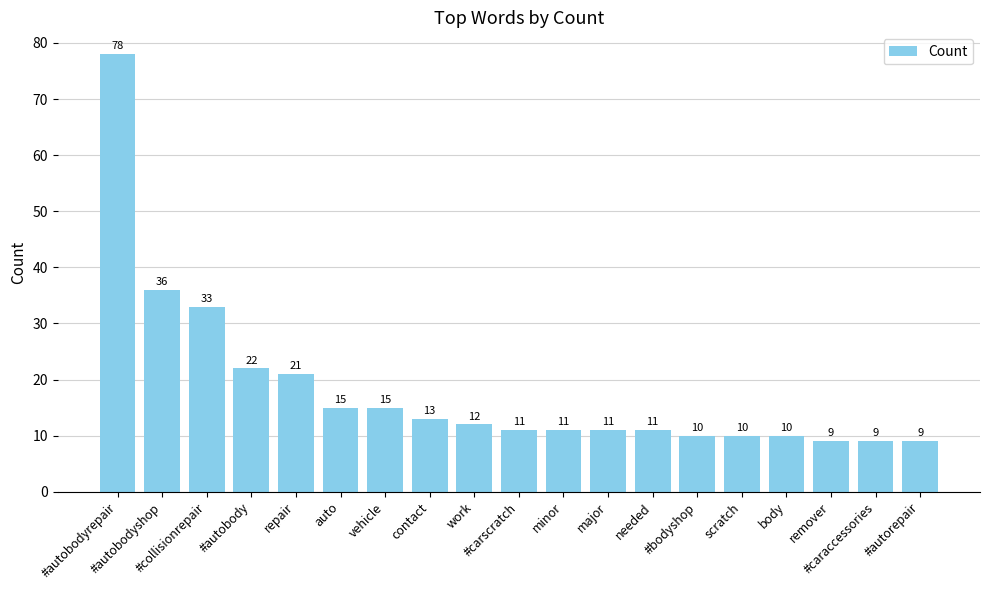

True or false: the data shows 10 at scratch.

True